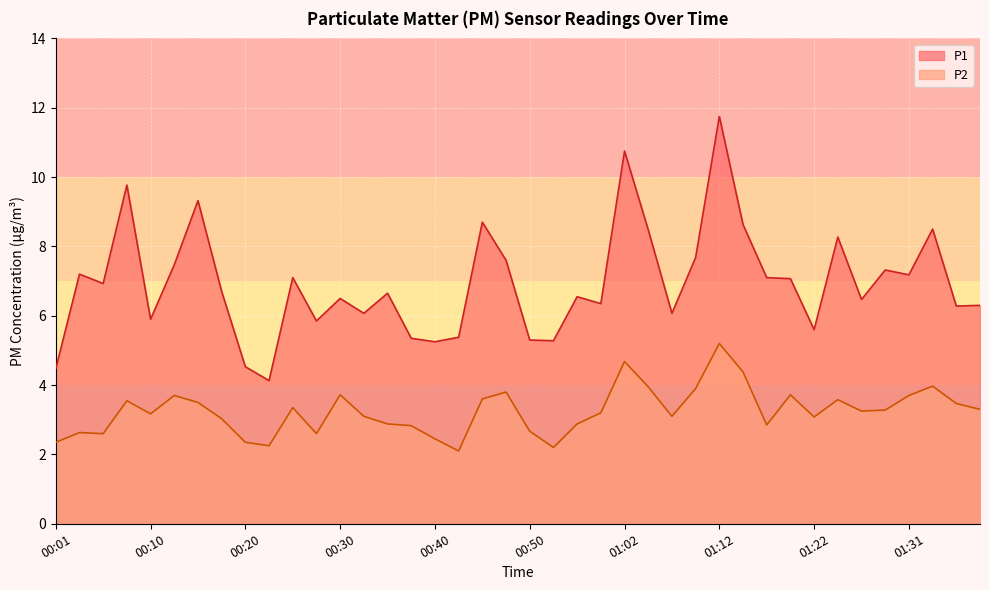

Where does the P1 series first go above 6?

00:03